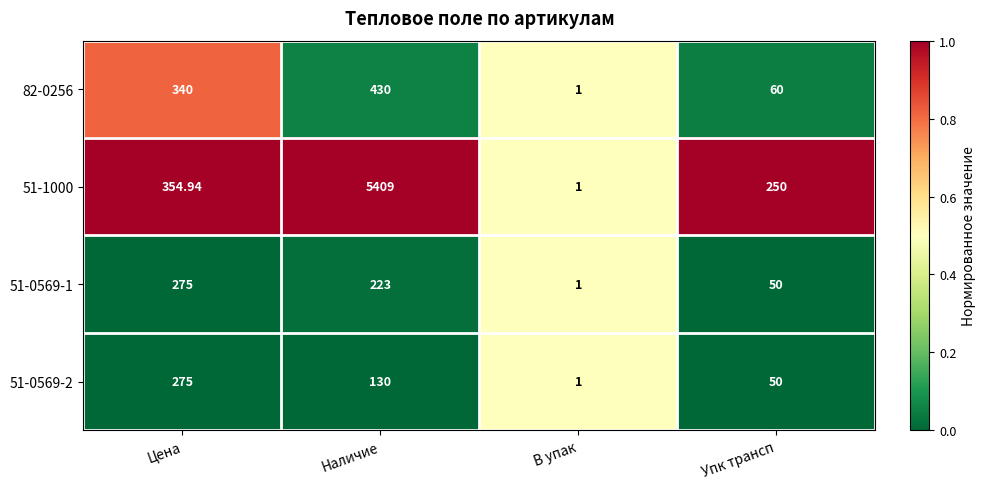

Where does the 51-0569-2 series first go above 130?

Цена